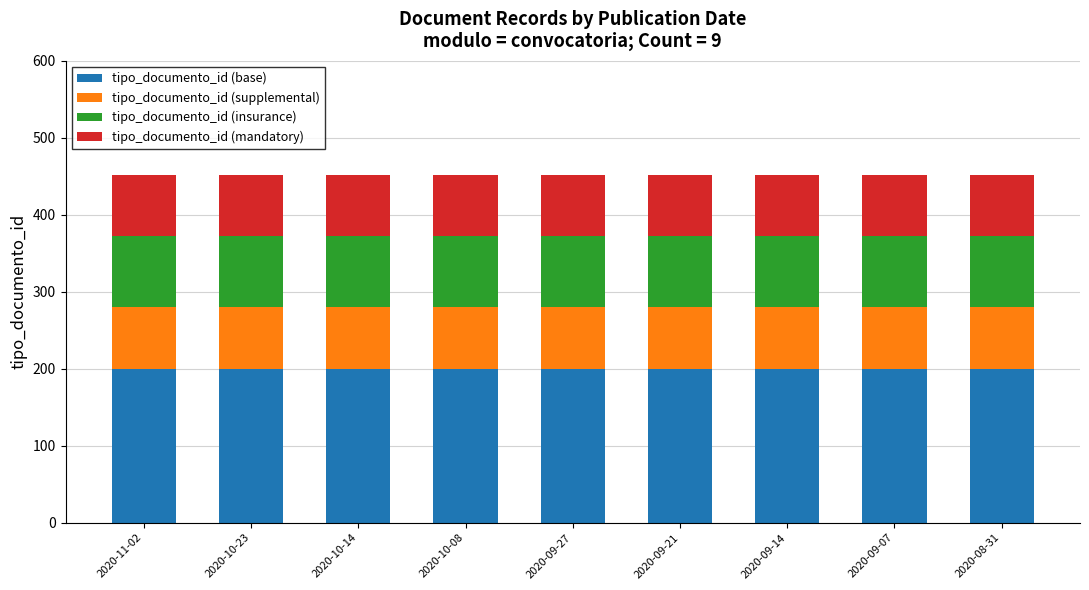

What is the total value across all series at 2020-09-27?

452